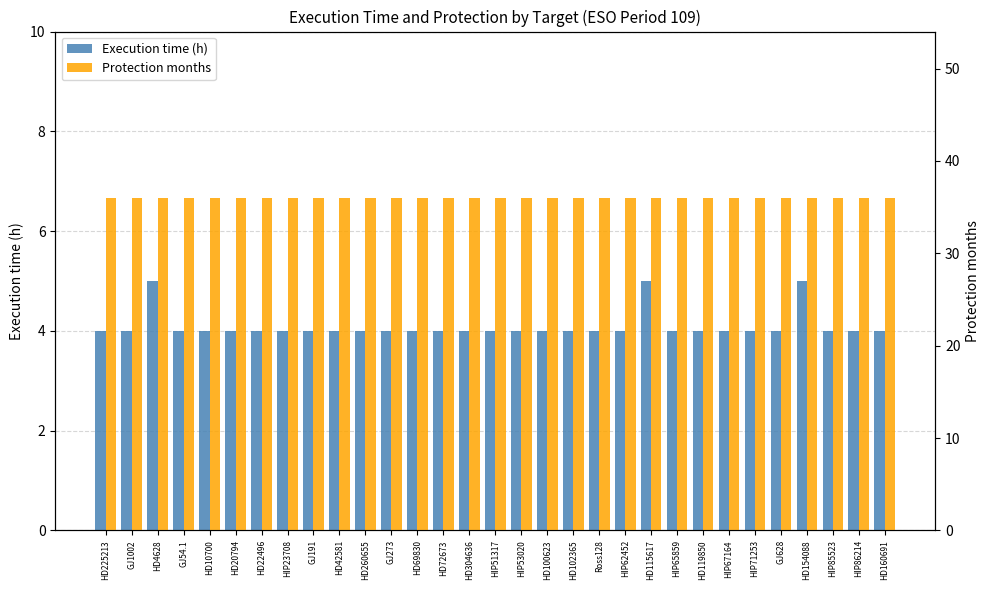

At which label is Protection months closest to 36?

HD225213